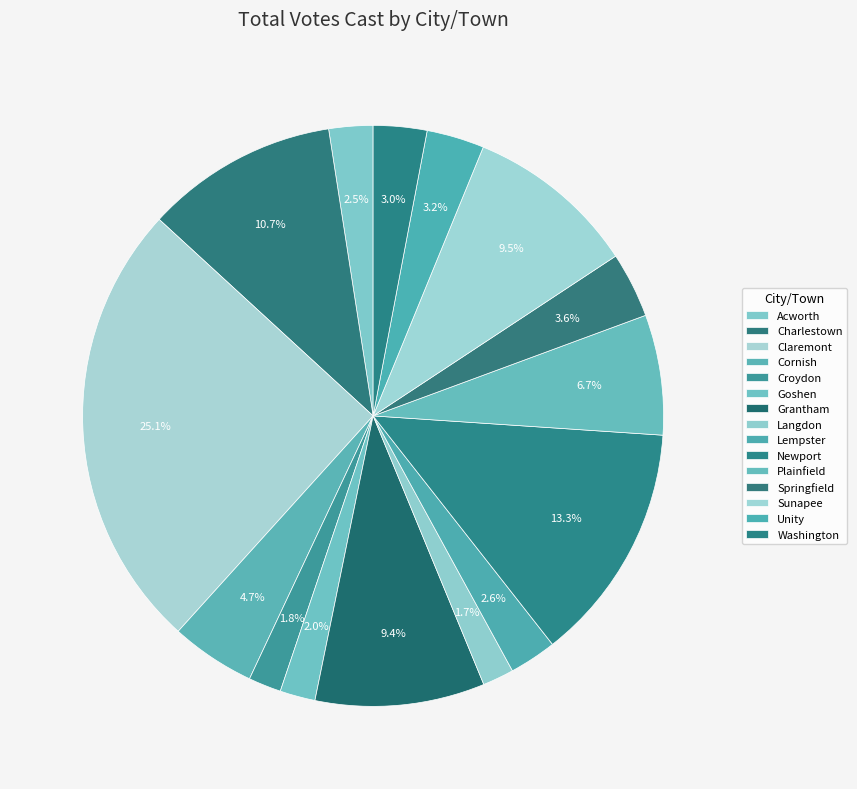

How many slices are in this pie chart?

15